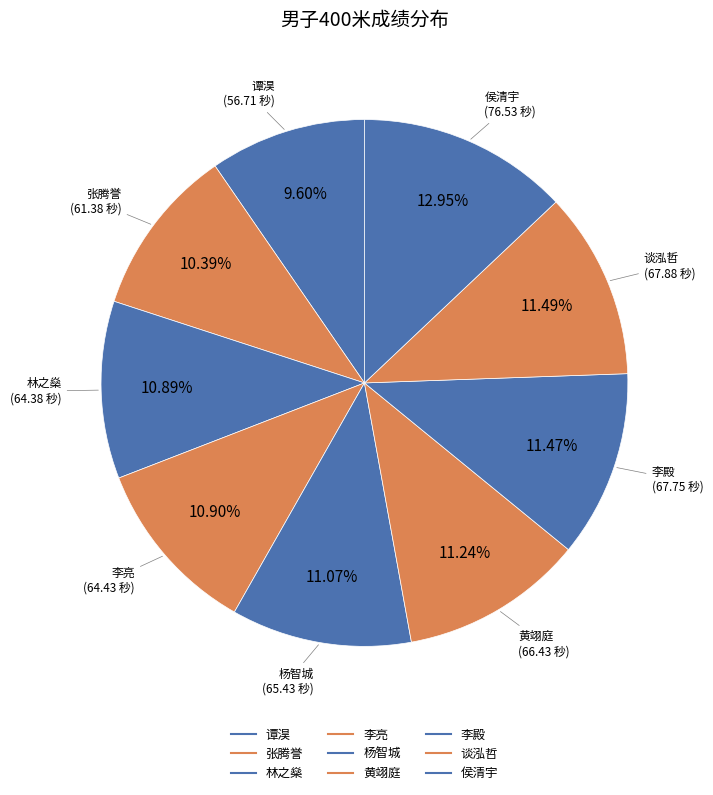

To the nearest percent, what is the average slice percentage?

11%